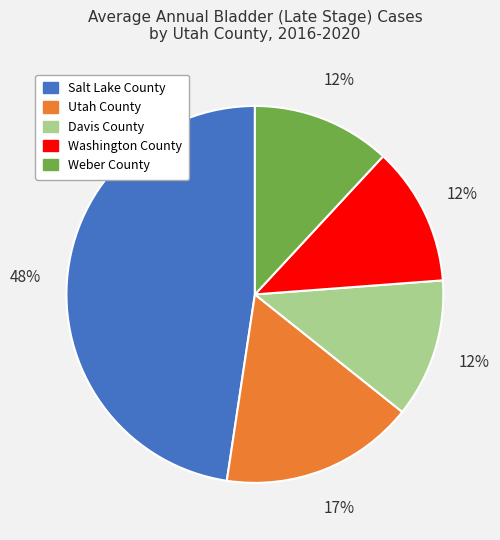

To the nearest percent, what portion does Washington County represent?

12%